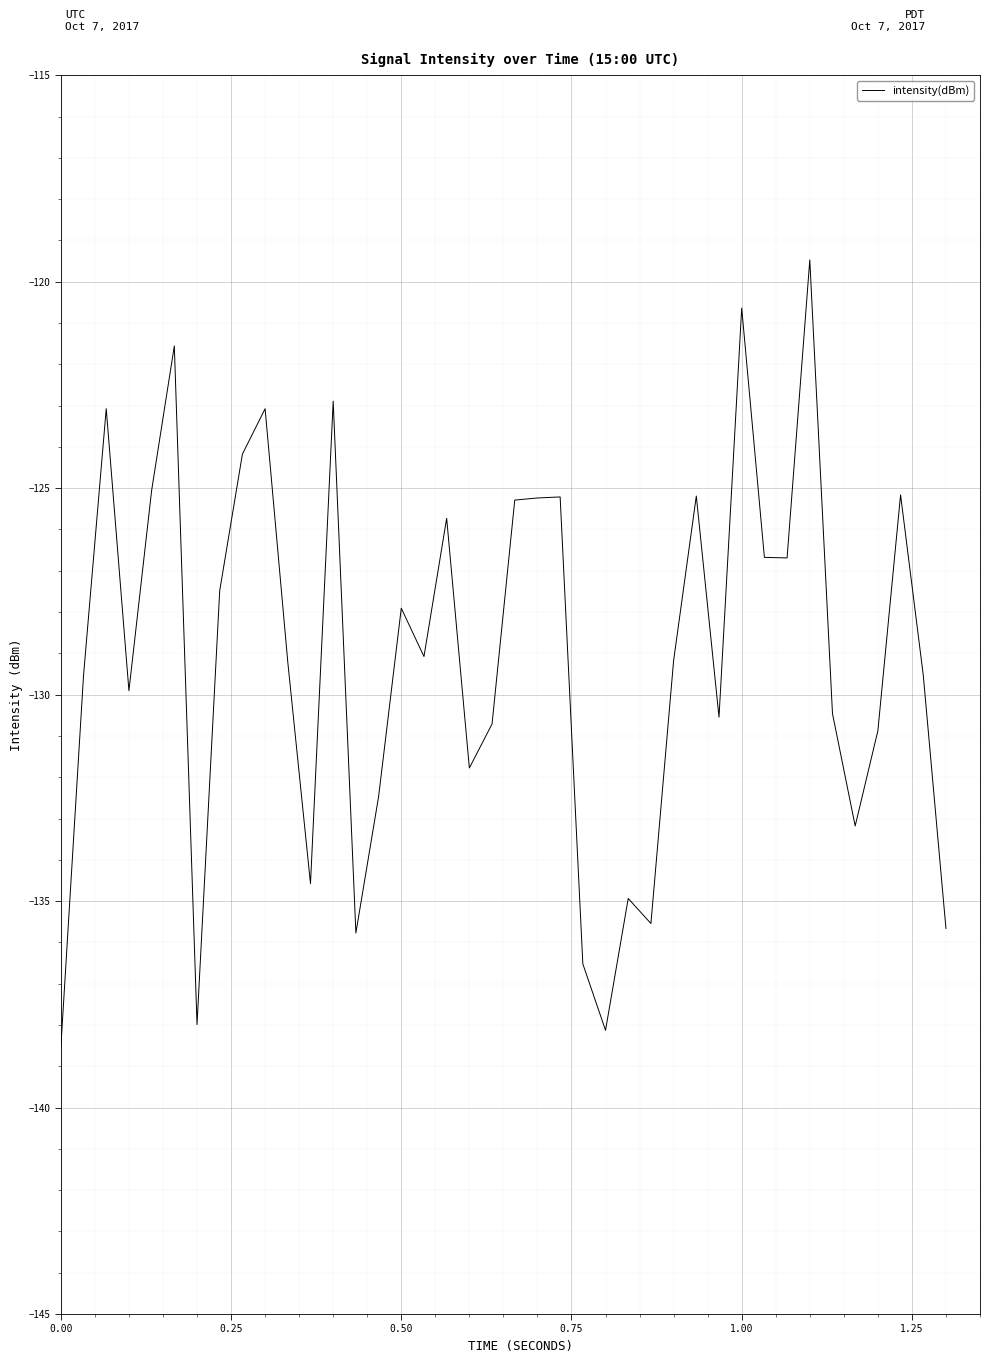

Is this an area chart (filled region under the line)?

No